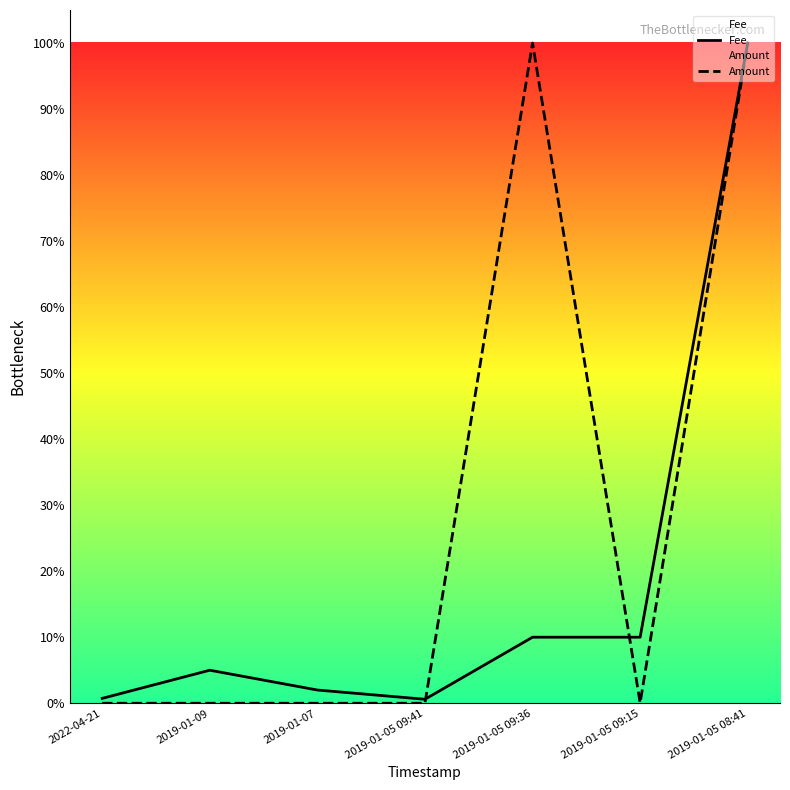

Which series has the largest range (max minus min)?

Amount